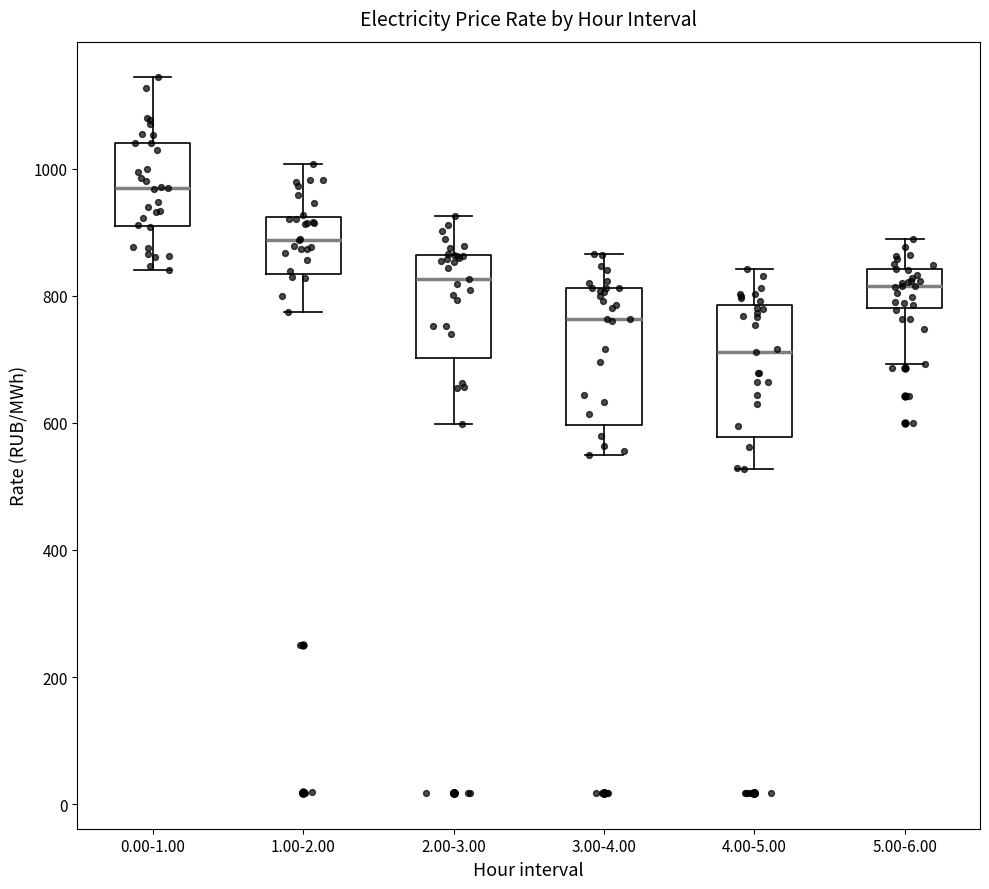

Reading left to right, transcribe this box plot: for each box, give where its median line is, the range the box spans, and where its two whiskers end, as read against the y-axis. The values are not printed on the chart, so give them approximately, as read against the axis.

0.00-1.00: median 960, box 900 to 1040, whiskers 840 to 1140
1.00-2.00: median 880, box 840 to 920, whiskers 780 to 1000
2.00-3.00: median 820, box 700 to 860, whiskers 600 to 920
3.00-4.00: median 760, box 600 to 820, whiskers 540 to 860
4.00-5.00: median 720, box 580 to 780, whiskers 520 to 840
5.00-6.00: median 820, box 780 to 840, whiskers 700 to 880